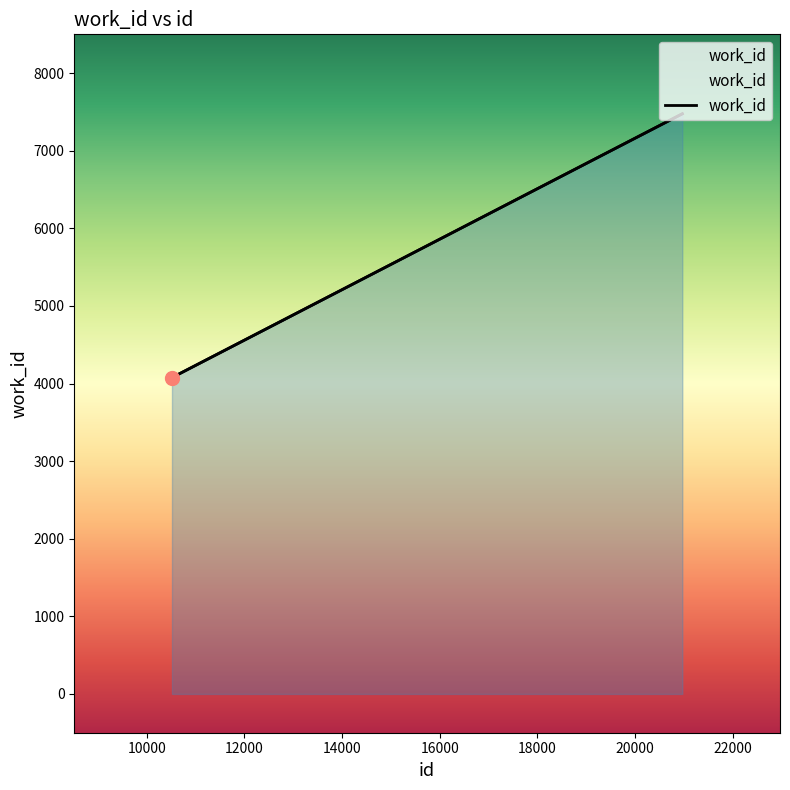

What is the difference between the maximum and minimum values?

3401